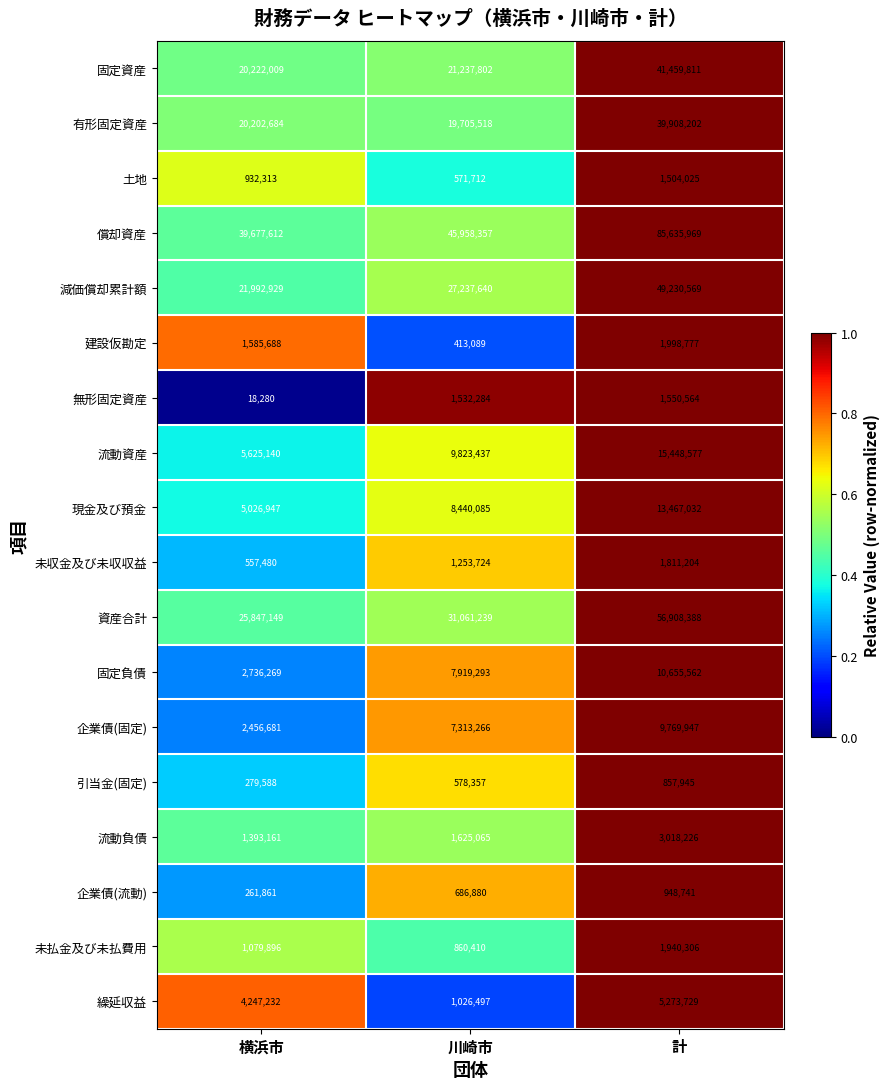

Is the value of 無形固定資産 at 川崎市 greater than the value of 有形固定資産 at 川崎市?

No